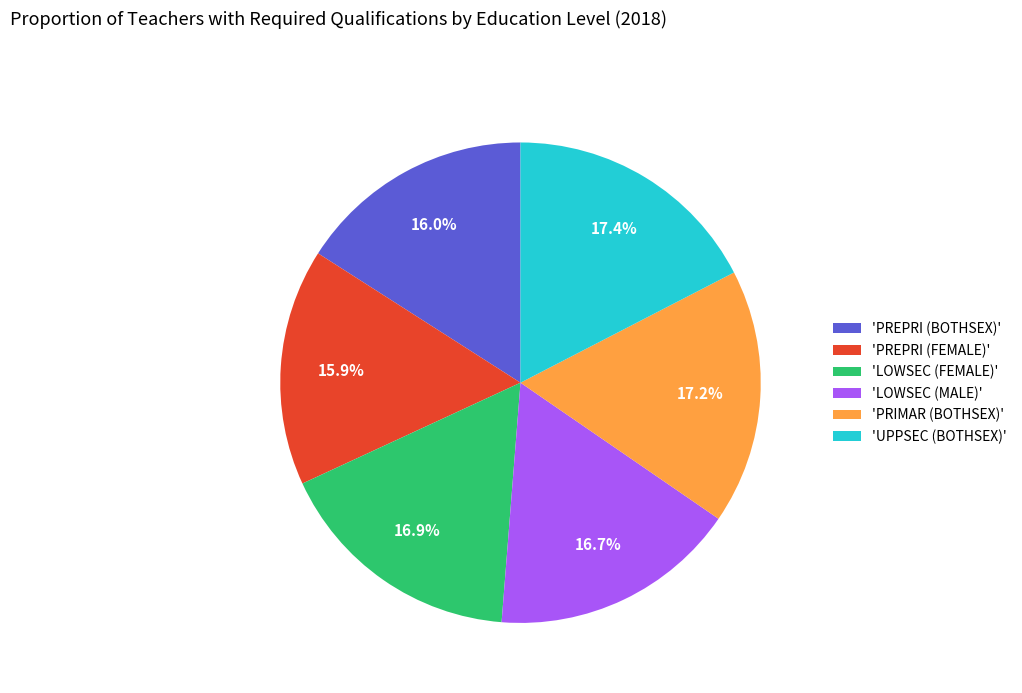

Between 'LOWSEC (FEMALE)' and 'PREPRI (FEMALE)', which is larger?

'LOWSEC (FEMALE)'